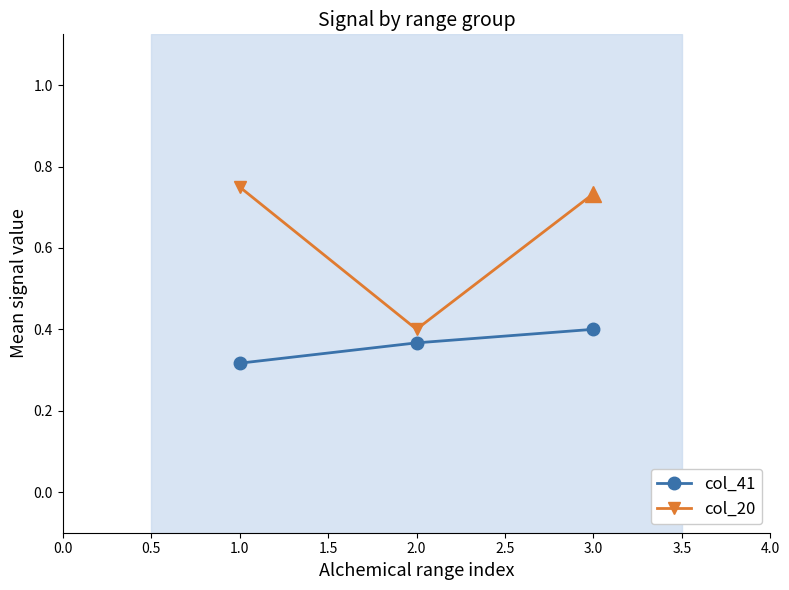

How many lines are shown in the chart?

2